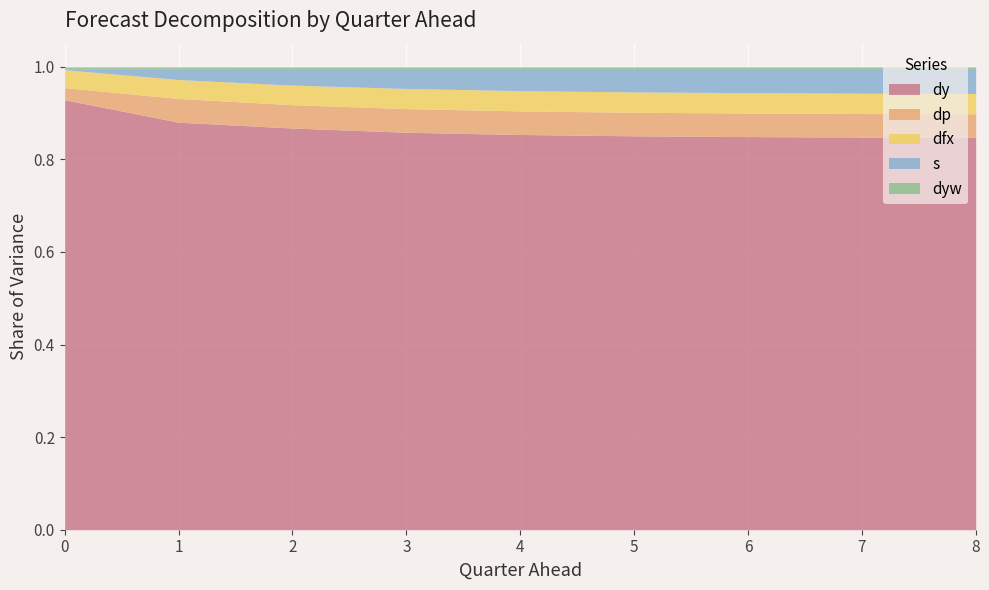

What is the sum of all dy values?

7.8